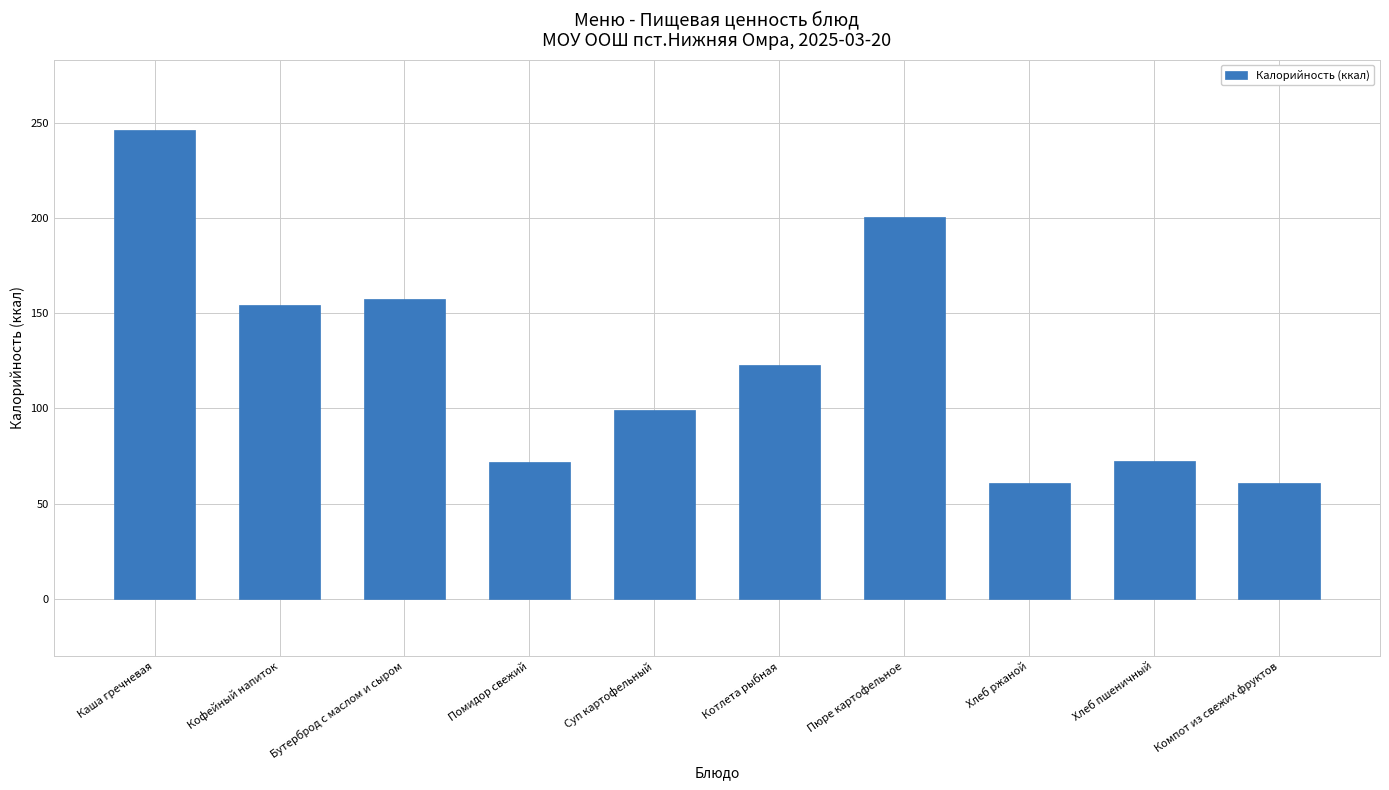

What is the change in value from Котлета рыбная to Компот из свежих фруктов?

-62.1